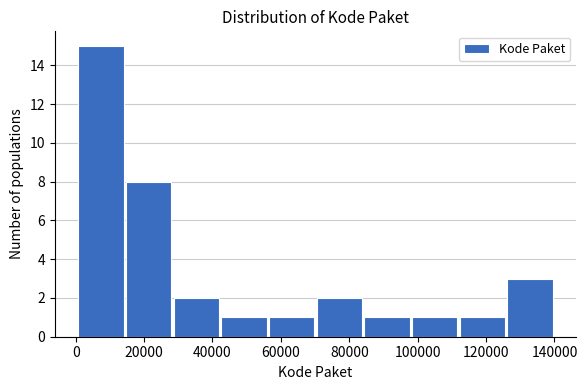

What is the height of the bar covering 42000 to 56000 on the x-axis? Neither the bar edges nor the heights are printed on the chart, so give them approximately, as read against the axes.

1